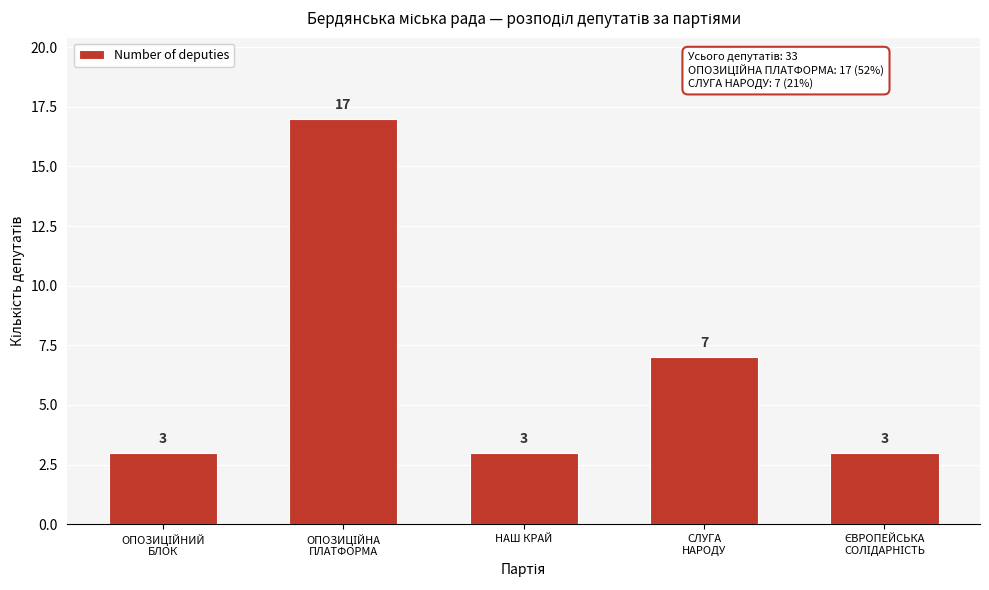

Reading left to right, list all the values displayed in this chart.

3	17	3	7	3